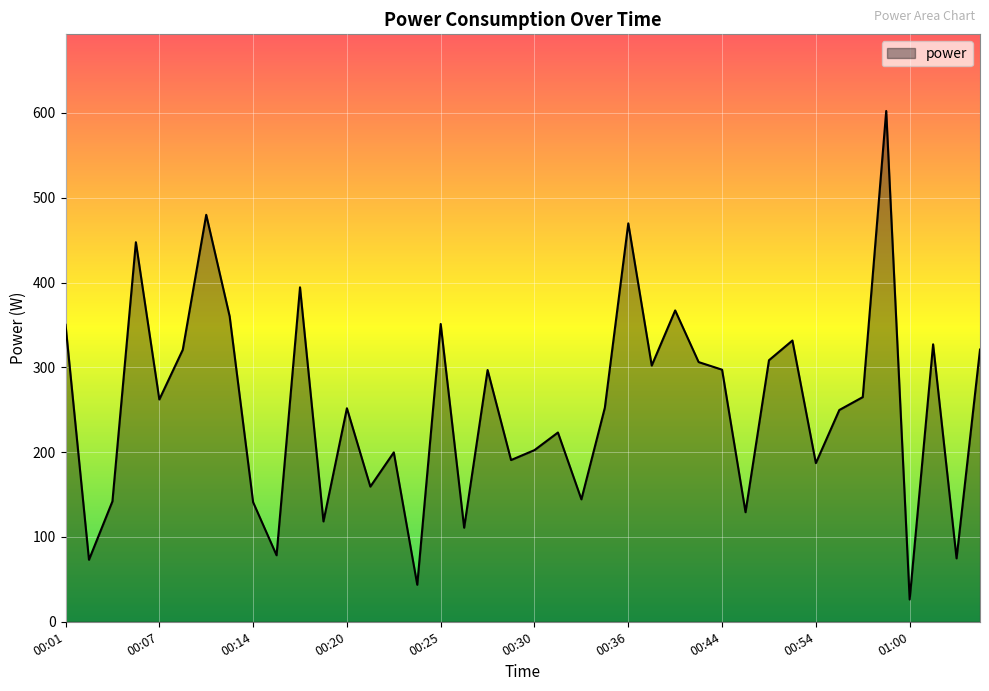

What is the greatest value displayed?

602.4